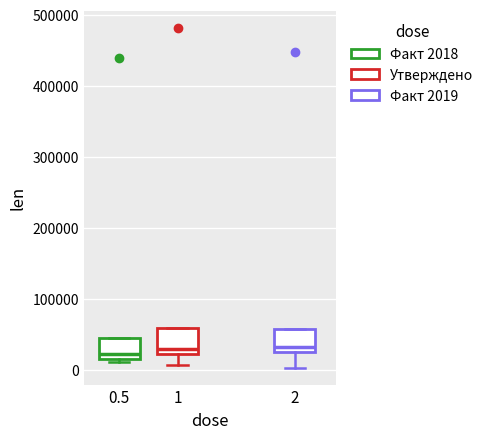

Reading left to right, transcribe this box plot: for each box, give where its median line is, the range the box spans, and where its two whiskers end, as read against the y-axis. The values are not printed on the chart, so give them approximately, as read against the axis.

0.5: median 20000 (just above the box's lower edge), box 20000 to 40000, whiskers 10000 to 40000
1: median 30000, box 20000 to 60000, whiskers 10000 to 60000
2: median 30000, box 20000 to 60000, whiskers 0 to 60000